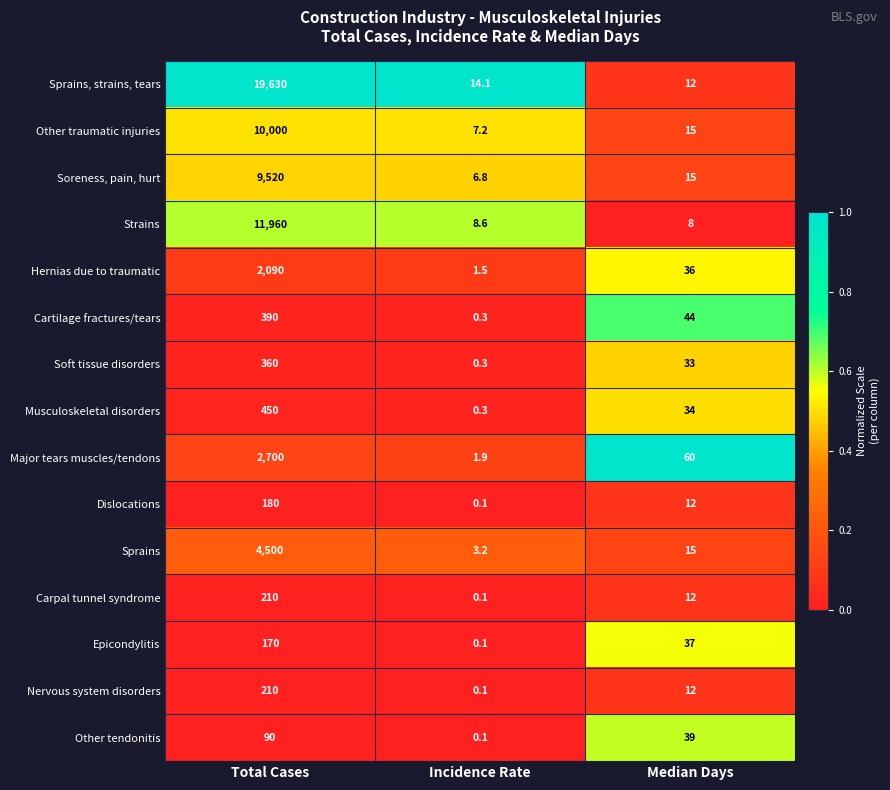

What is the difference between the maximum and minimum values in the Nervous system disorders series?

209.9